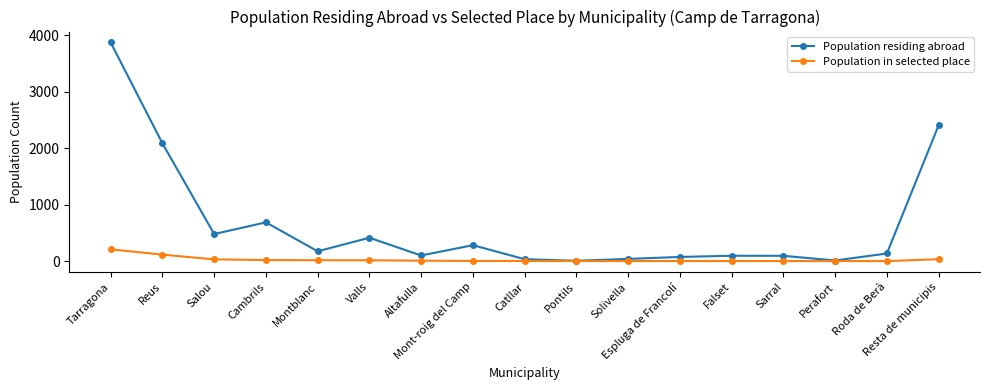

What is the highest value of the Population residing abroad series?

3872